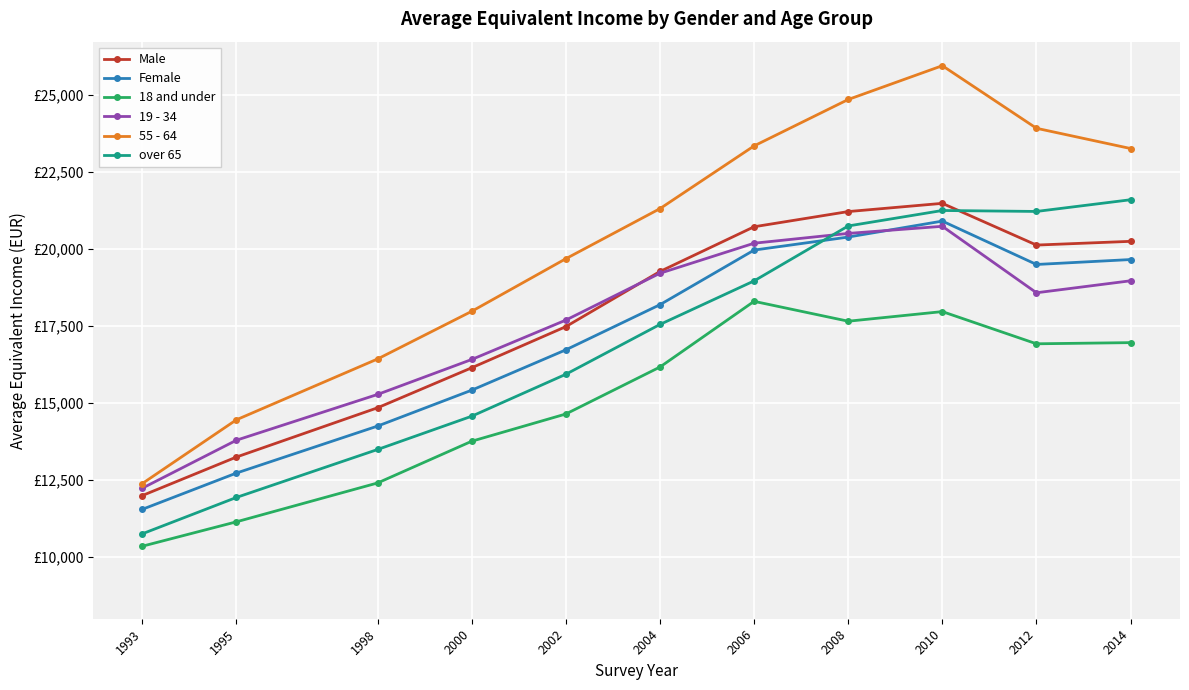

True or false: 18 and under has a value of 13760 at 2000.

True